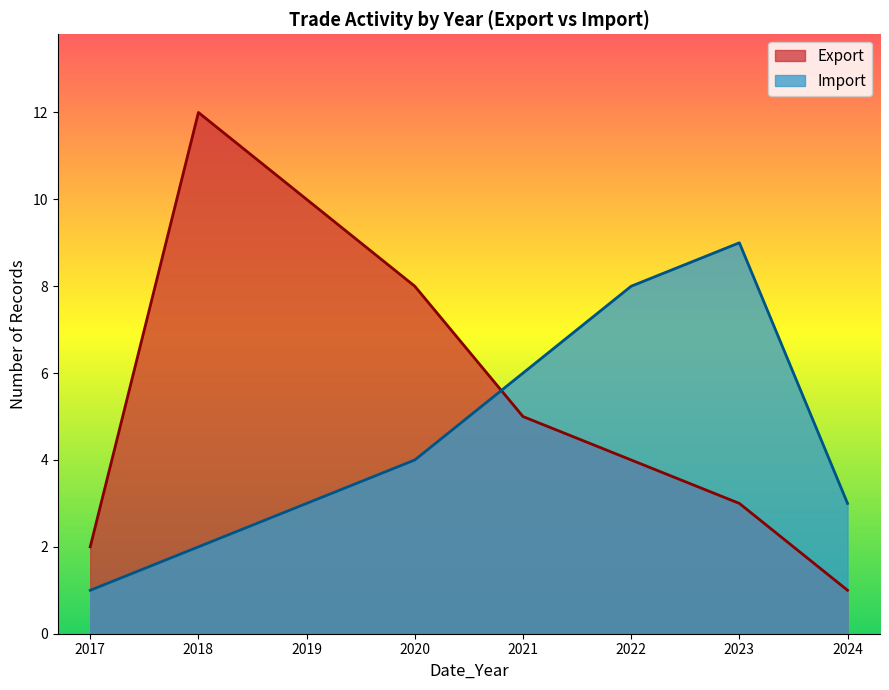

True or false: Export and Import cross at least once.

True